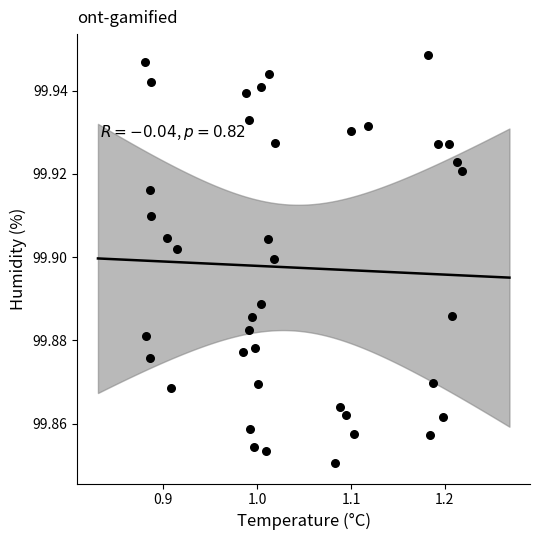

What is the range of X values (max minus min)?

0.3